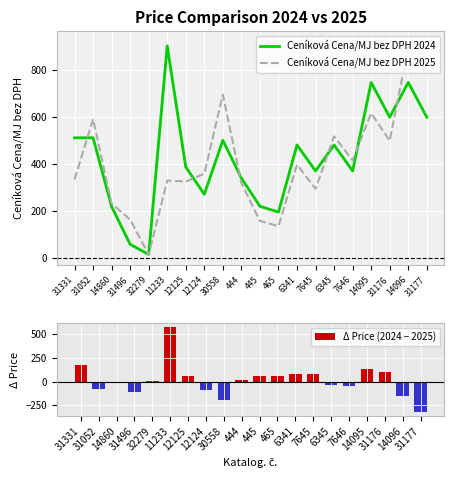

At which label is Δ Price (2024 − 2025) closest to 126?

14095